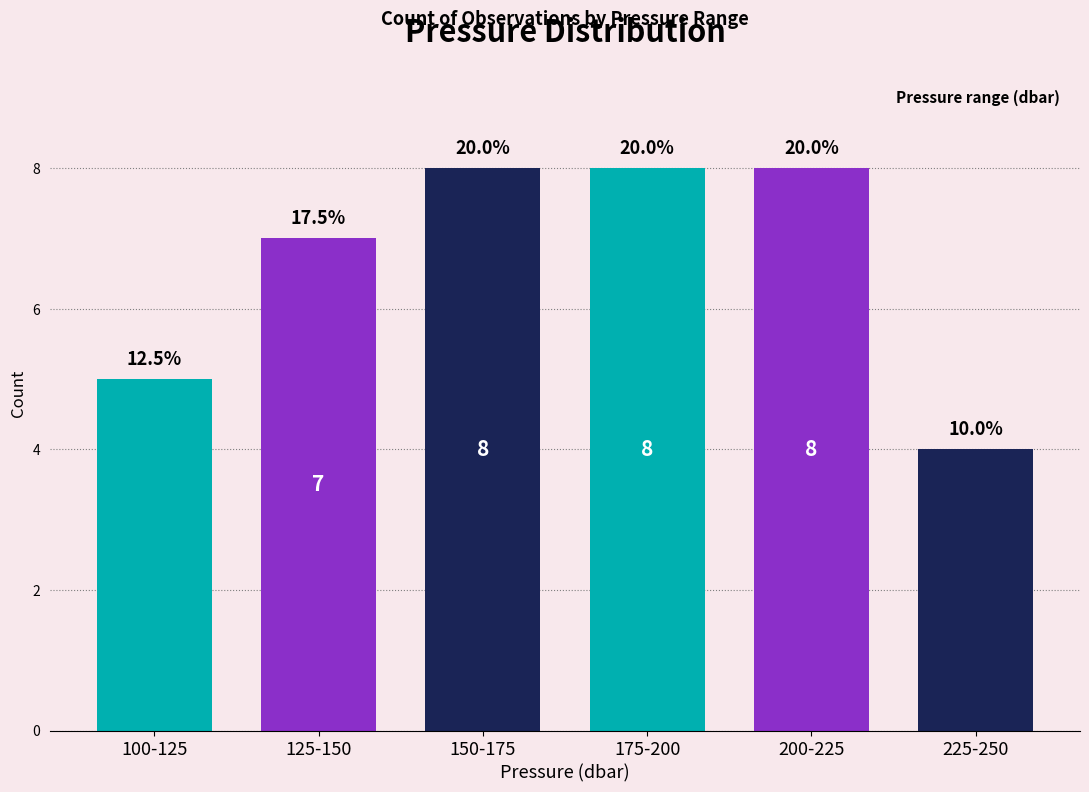

Reading left to right, extract all data points from this chart.

100-125=5	125-150=7	150-175=8	175-200=8	200-225=8	225-250=4